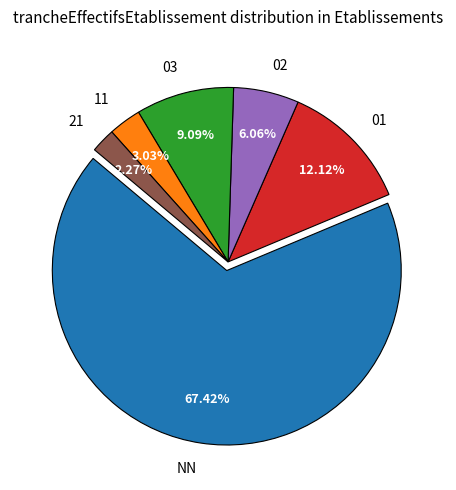

Which slice is the largest?

NN